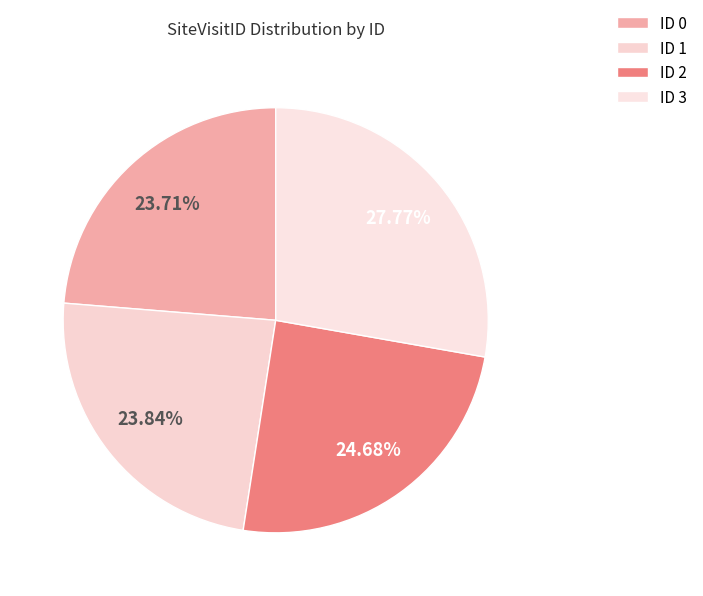

Is there any slice that represents more than half of the pie?

No